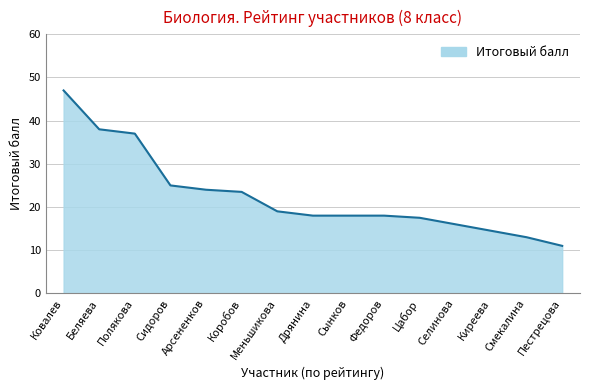

Which category has the highest value across all series?

Ковалев